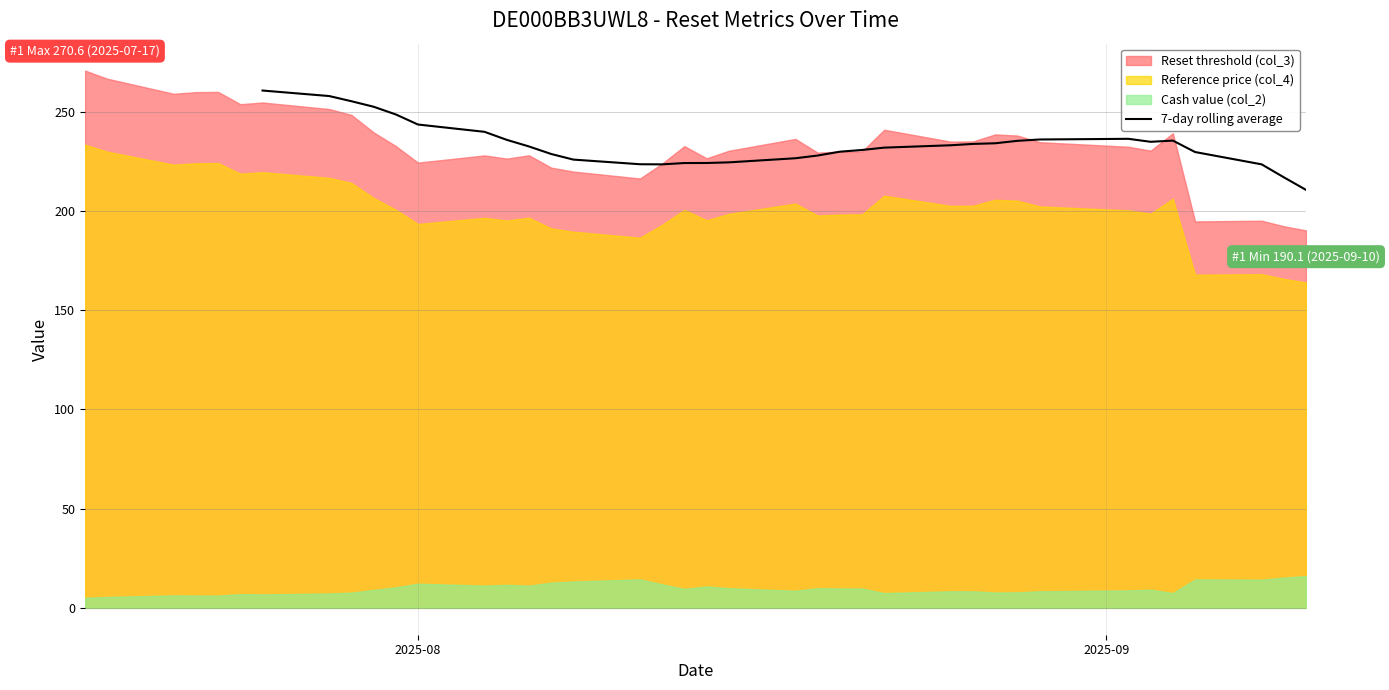

What is the minimum value for 7-day rolling average?

210.5